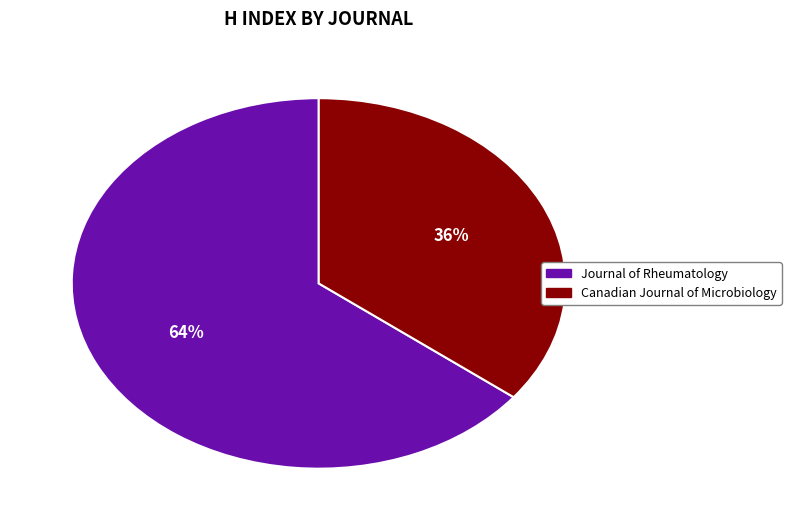

Is the sum of Journal of Rheumatology and Canadian Journal of Microbiology greater than half?

Yes